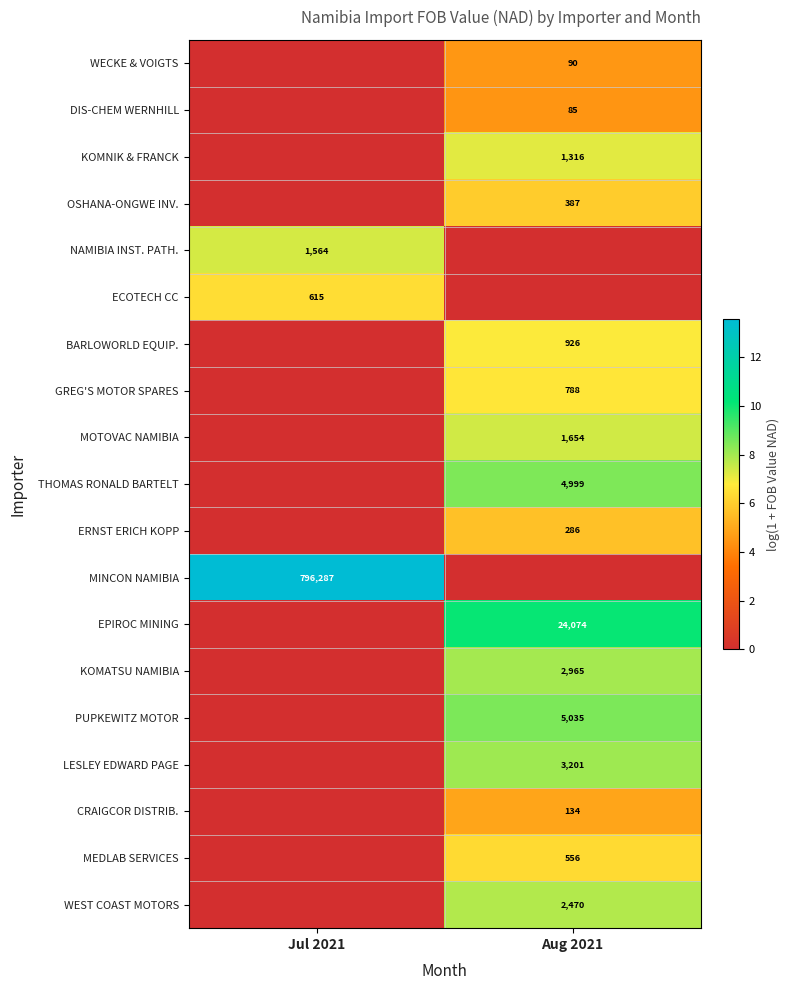

Is it true that ERNST ERICH KOPP equals 2.1 at Aug 2021?

False